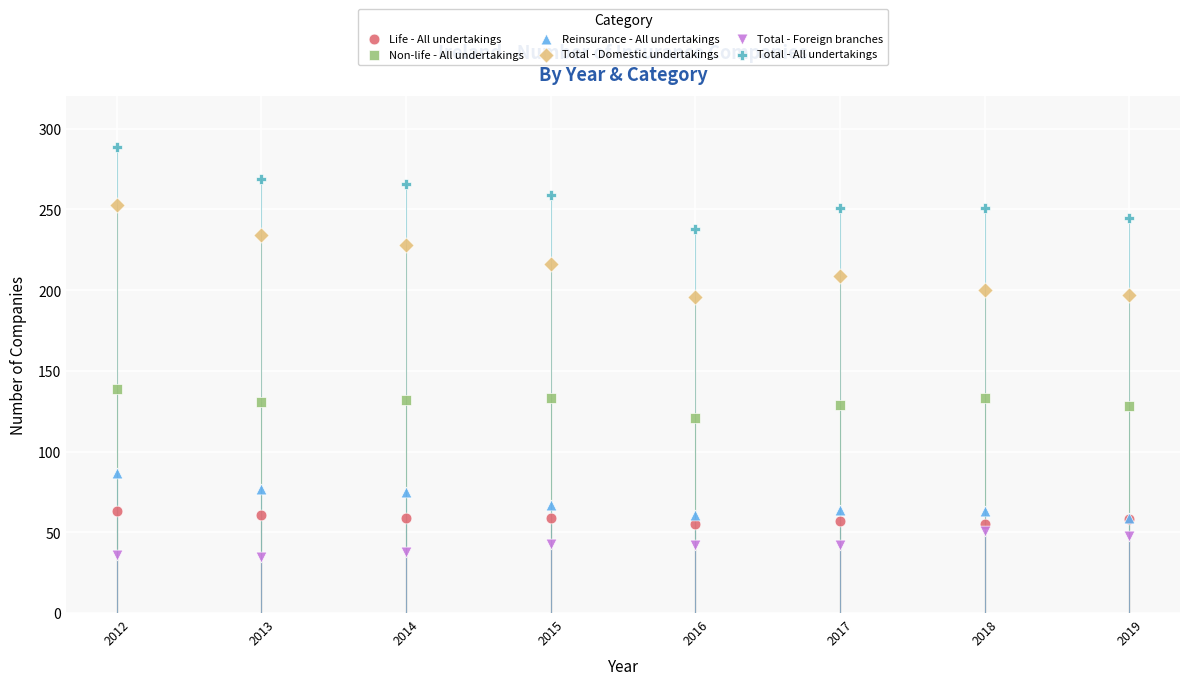

Which series contains the highest Y value?

Total - All undertakings